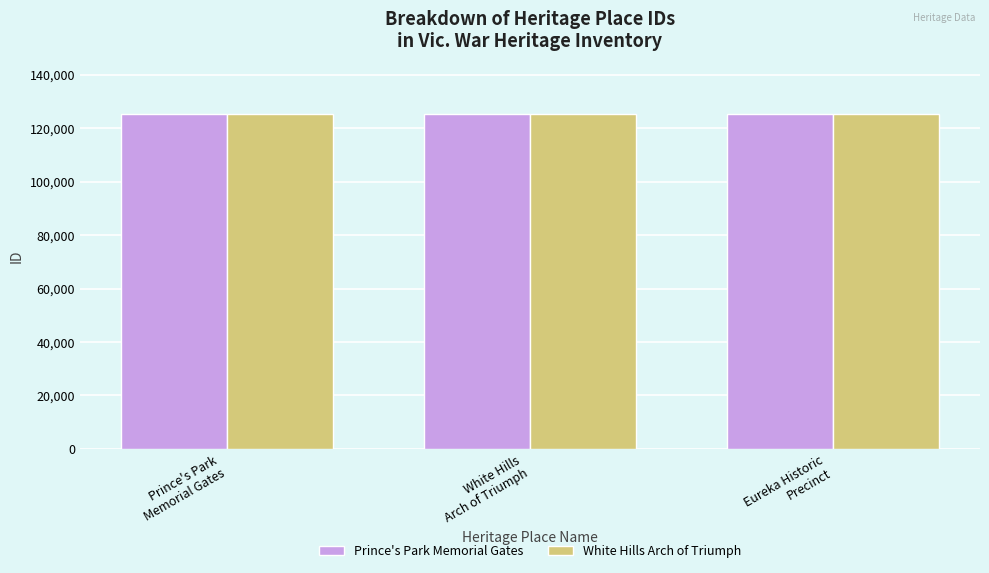

What is the maximum value shown in the chart?

125361